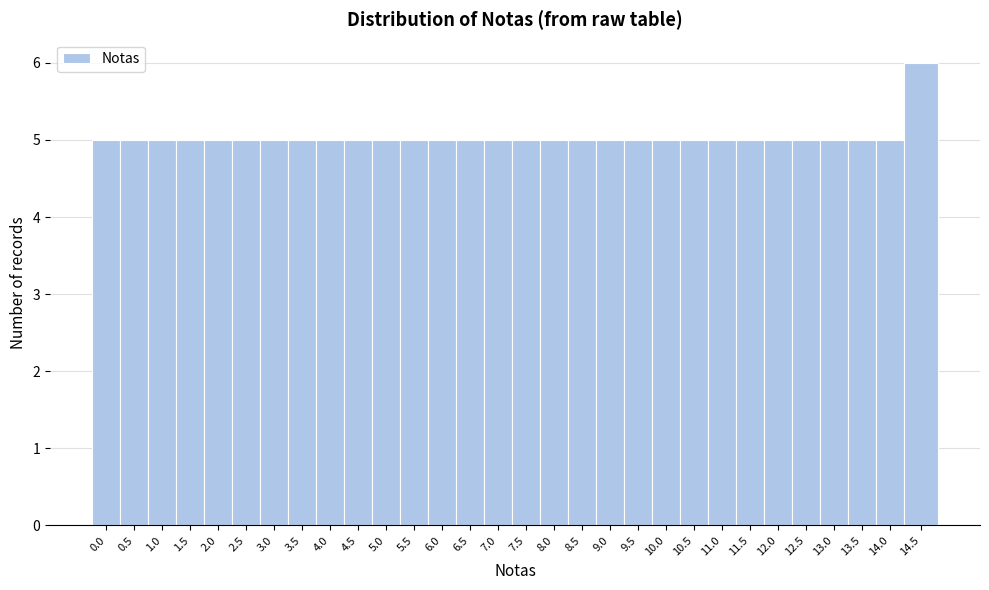

Reading left to right, list all the values displayed in this chart.

0.0=5	0.5=5	1.0=5	1.5=5	2.0=5	2.5=5	3.0=5	3.5=5	4.0=5	4.5=5	5.0=5	5.5=5	6.0=5	6.5=5	7.0=5	7.5=5	8.0=5	8.5=5	9.0=5	9.5=5	10.0=5	10.5=5	11.0=5	11.5=5	12.0=5	12.5=5	13.0=5	13.5=5	14.0=5	14.5=6